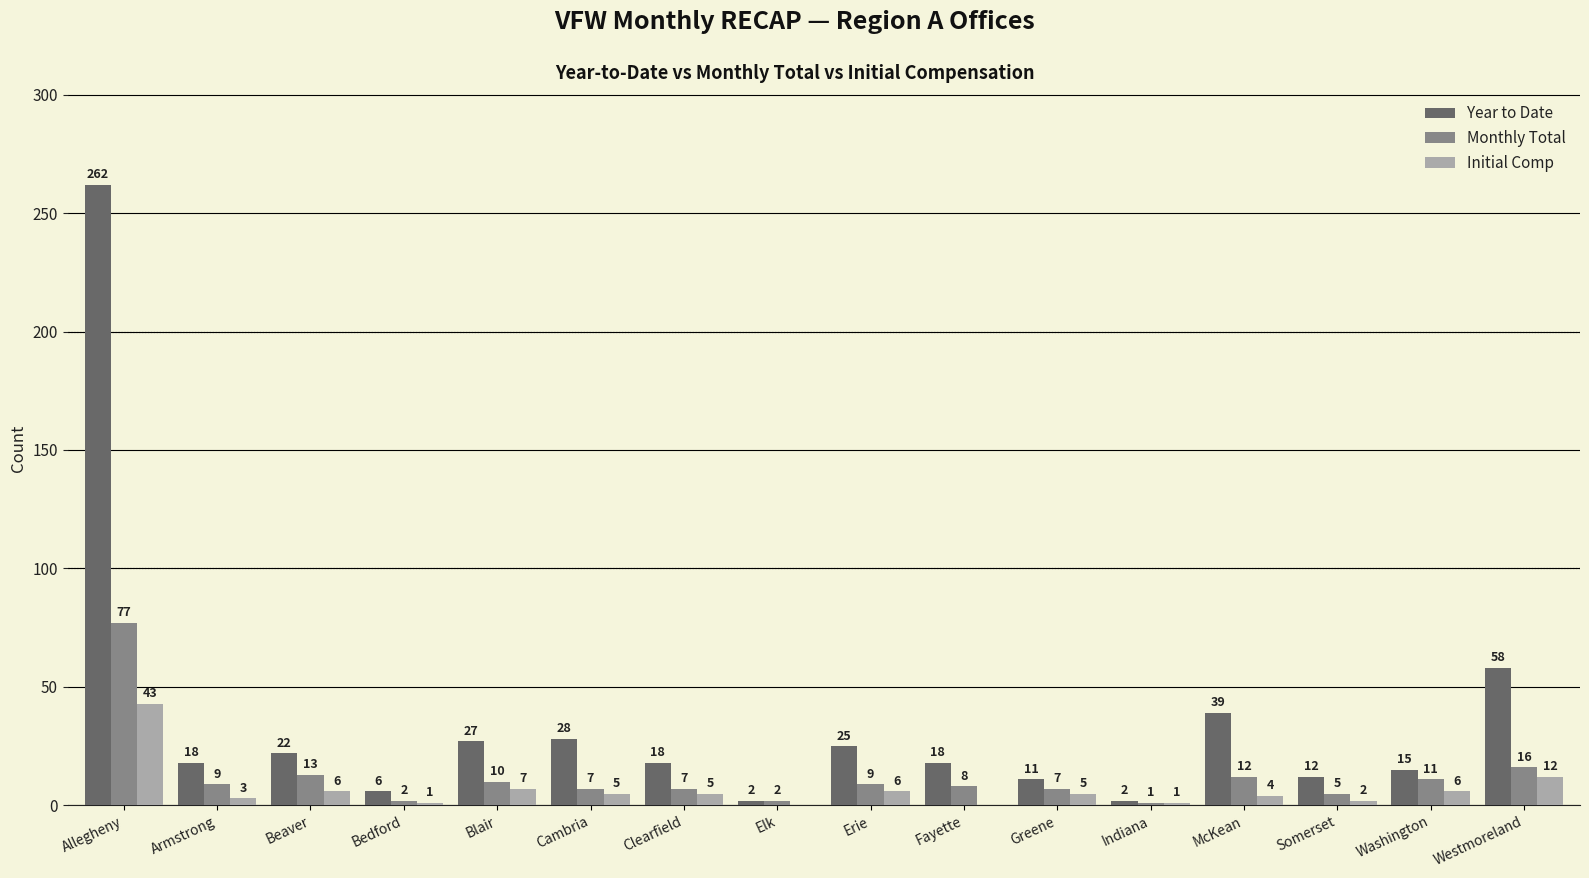

What is the highest value of the Year to Date series?

262